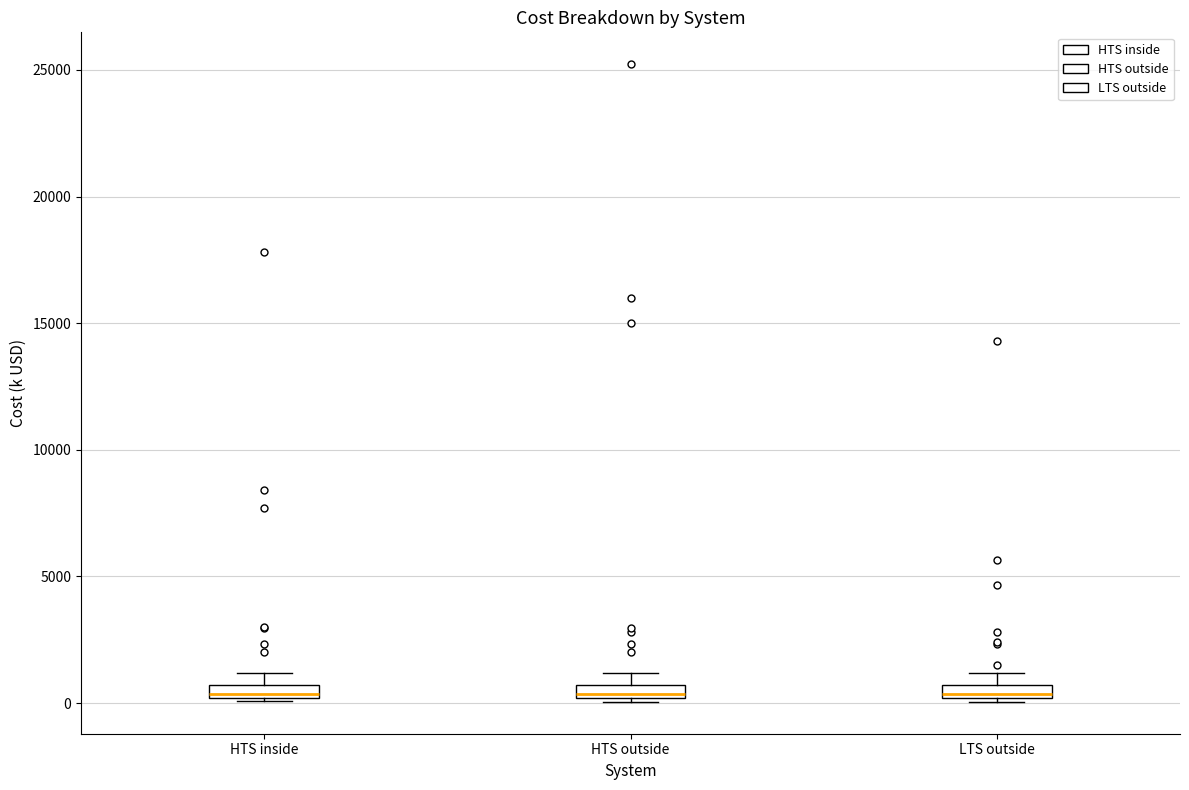

Where is the upper edge of the box for LTS outside on the y-axis? The values are not printed on the chart, so give them approximately, as read against the axis.

500